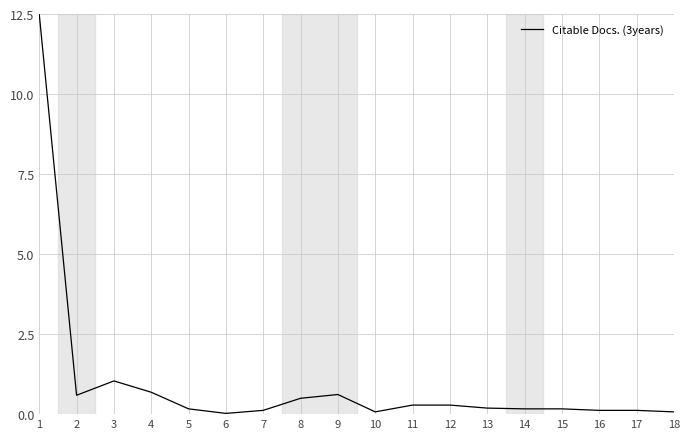

Read the value at 9.

0.6